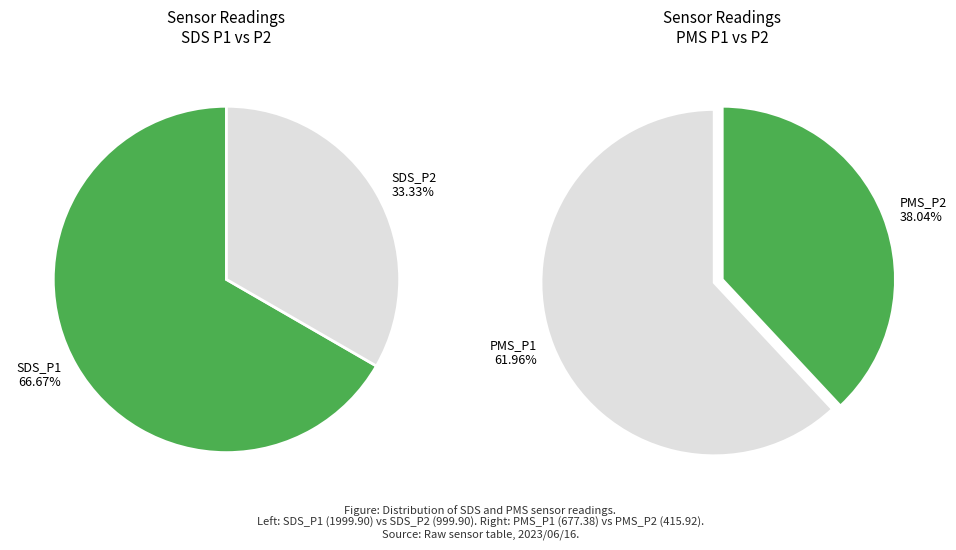

What is the change in value from SDS_P1 to PMS_P2?

-1584.0